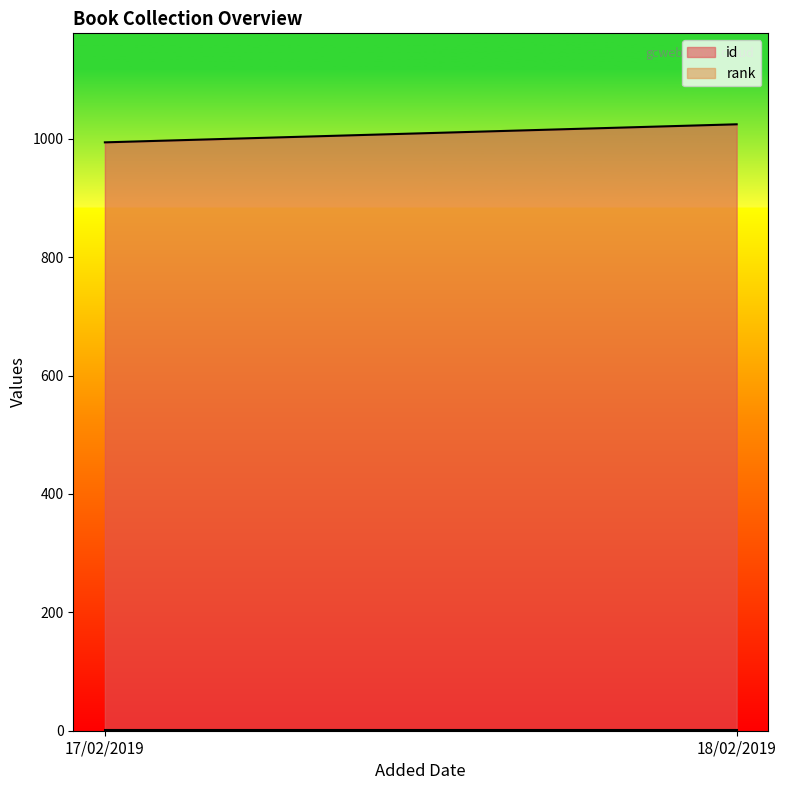

What are all the series names shown in the legend?

id, rank